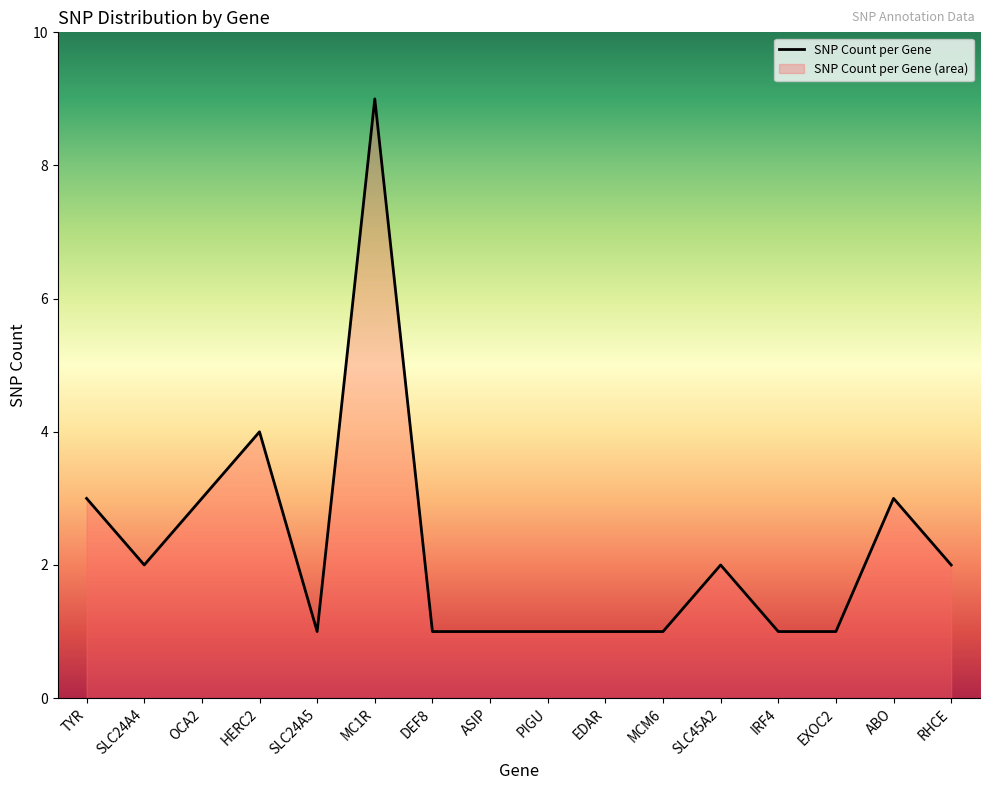

What is the change in value from ASIP to RHCE?

+1